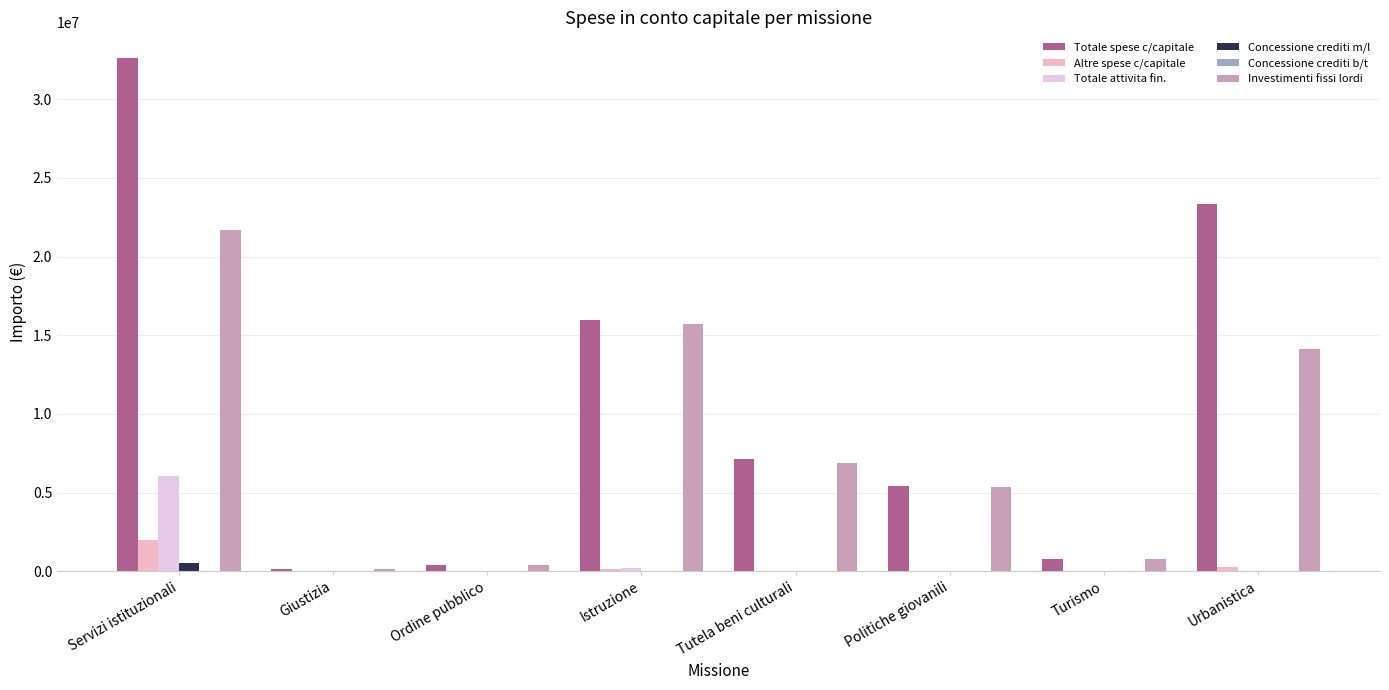

Which category has the lowest value across all series?

Giustizia